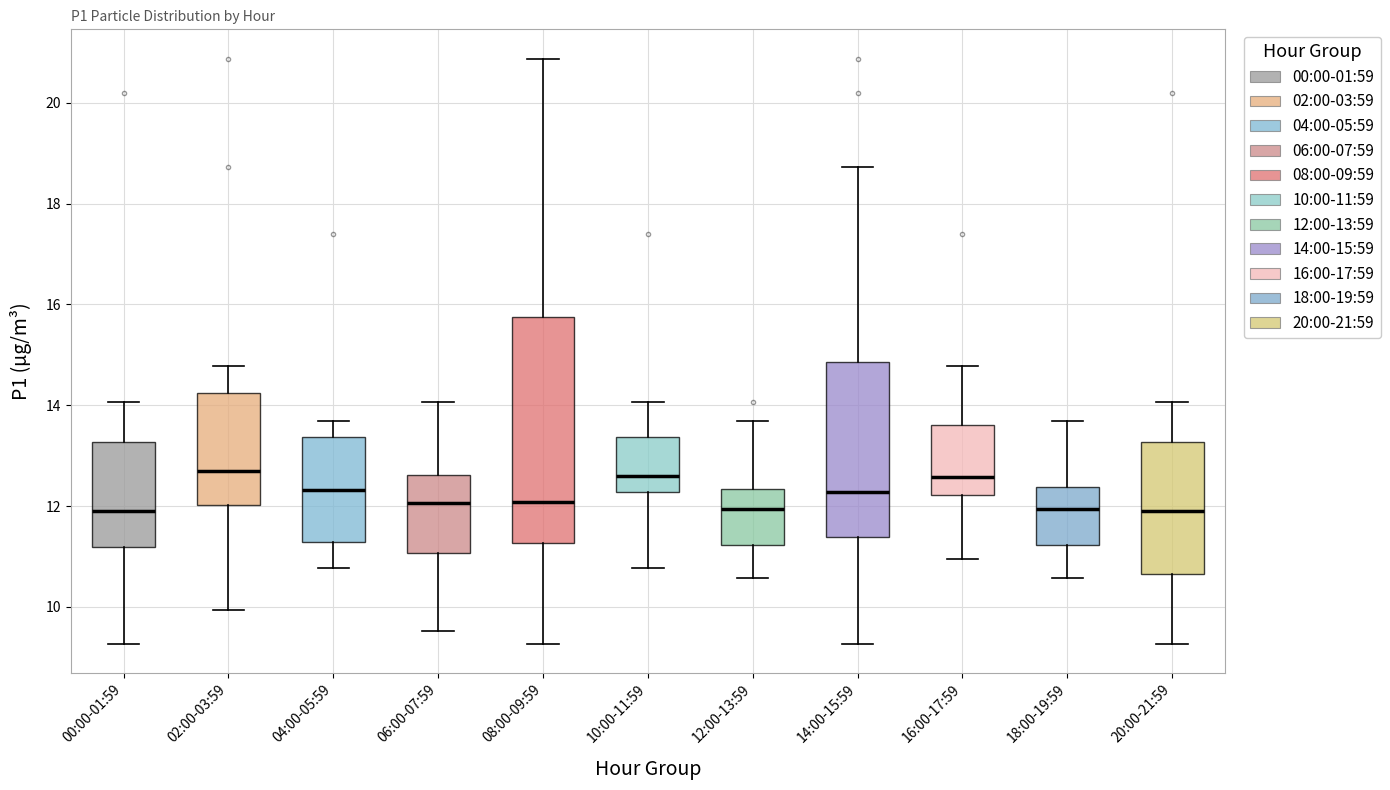

Reading left to right, read every box against the y-axis: the position of its median line, the range the box covers, and the ends of its whiskers. The values are not printed on the chart, so give them approximately, as read against the axis.

00:00-01:59: median 12.0, box 11.2 to 13.2, whiskers 9.2 to 14.0
02:00-03:59: median 12.6, box 12.0 to 14.2, whiskers 10.0 to 14.8
04:00-05:59: median 12.4, box 11.2 to 13.4, whiskers 10.8 to 13.6
06:00-07:59: median 12.0, box 11.0 to 12.6, whiskers 9.6 to 14.0
08:00-09:59: median 12.0, box 11.2 to 15.8, whiskers 9.2 to 20.8
10:00-11:59: median 12.6, box 12.2 to 13.4, whiskers 10.8 to 14.0
12:00-13:59: median 12.0, box 11.2 to 12.4, whiskers 10.6 to 13.6
14:00-15:59: median 12.2, box 11.4 to 14.8, whiskers 9.2 to 18.8
16:00-17:59: median 12.6, box 12.2 to 13.6, whiskers 11.0 to 14.8
18:00-19:59: median 12.0, box 11.2 to 12.4, whiskers 10.6 to 13.6
20:00-21:59: median 12.0, box 10.6 to 13.2, whiskers 9.2 to 14.0